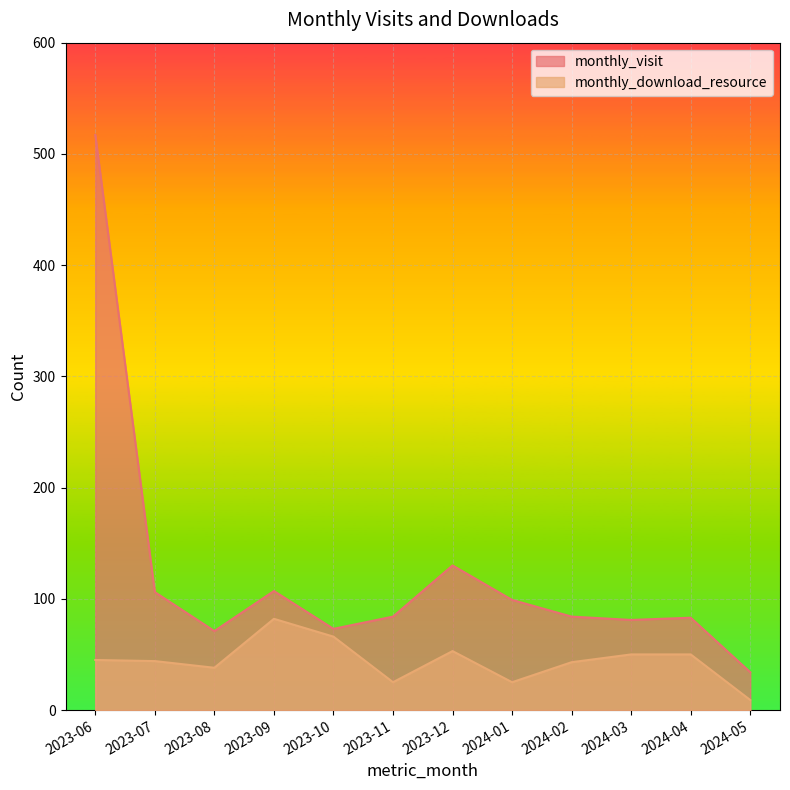

True or false: monthly_download_resource has more than 2 points higher than both neighbors.

False